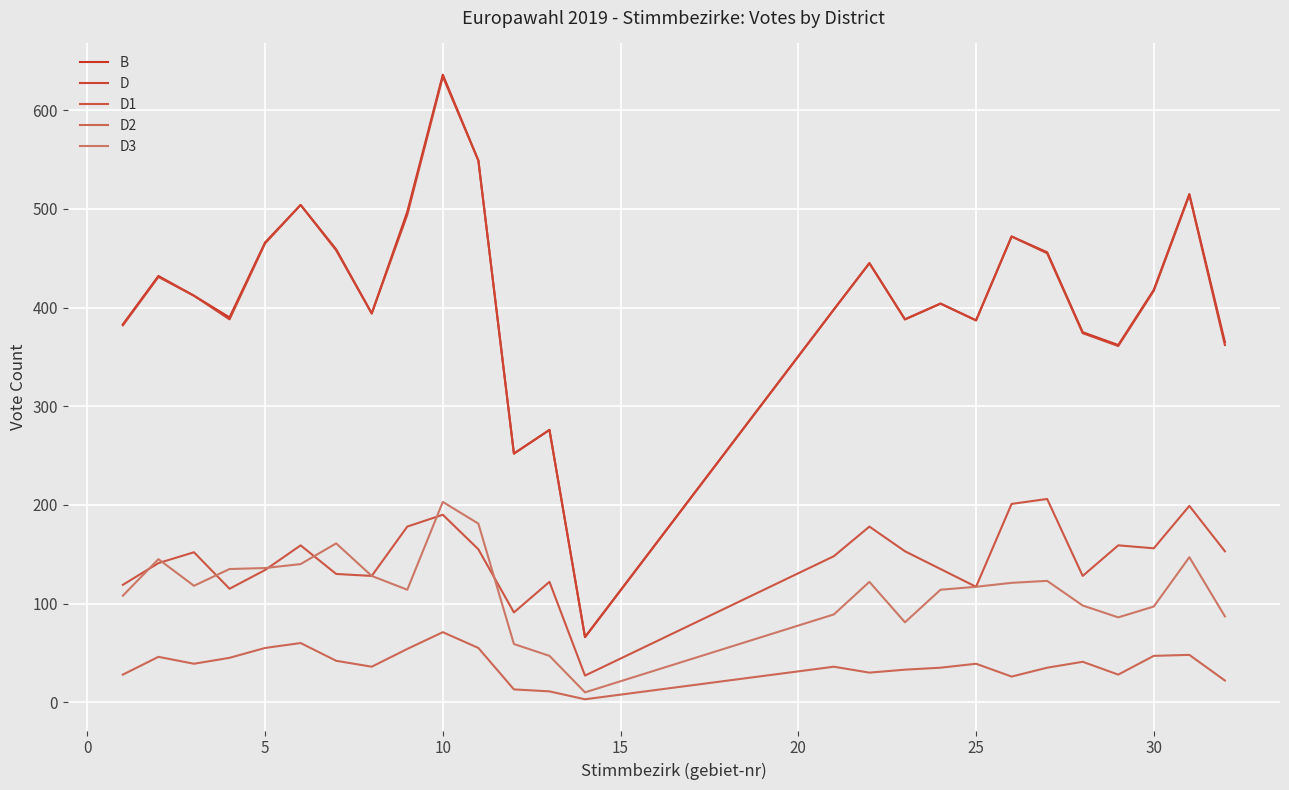

True or false: D has more than 0 interior local peaks.

True